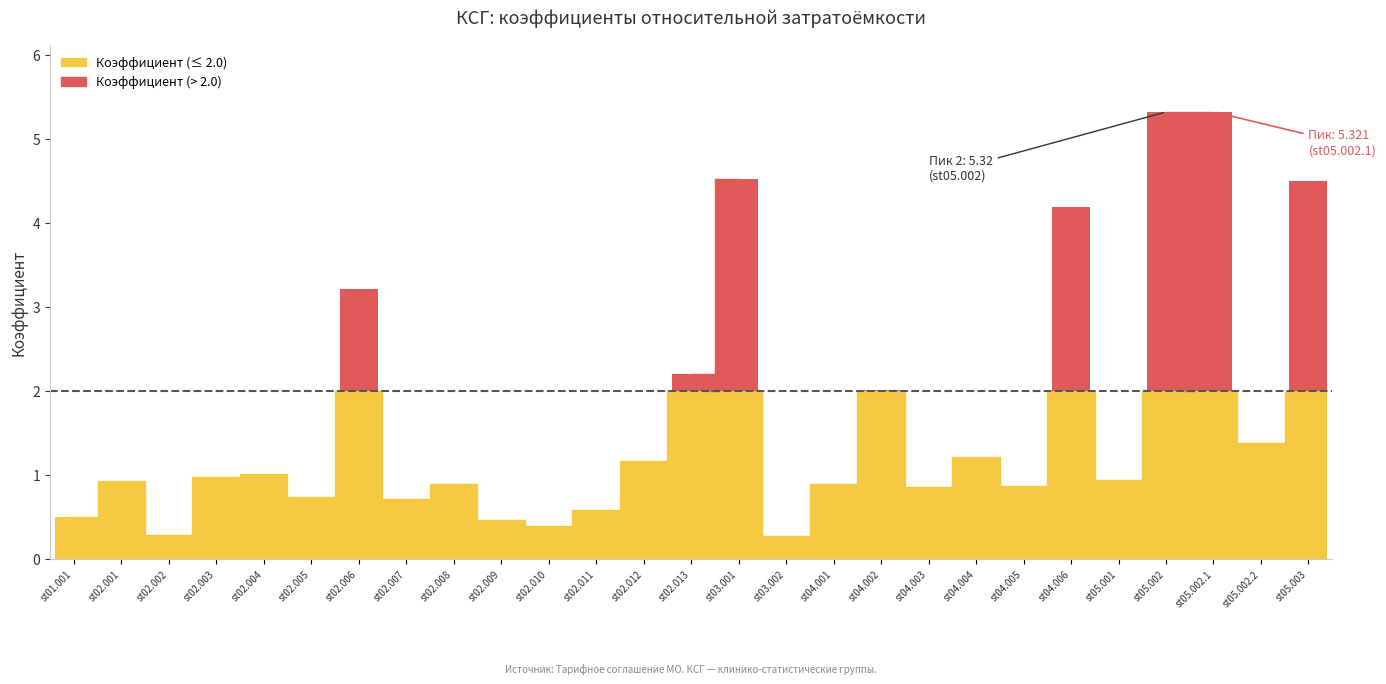

How many bars are there in total?

27